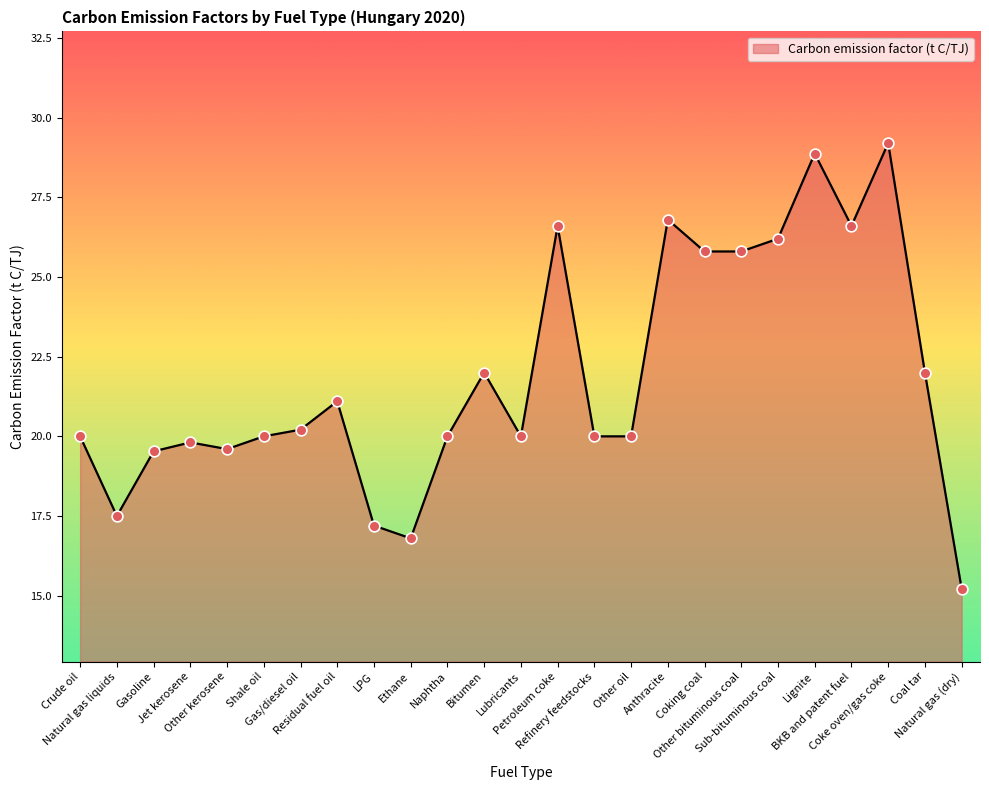

Which has a higher value, Residual fuel oil or Lignite?

Lignite